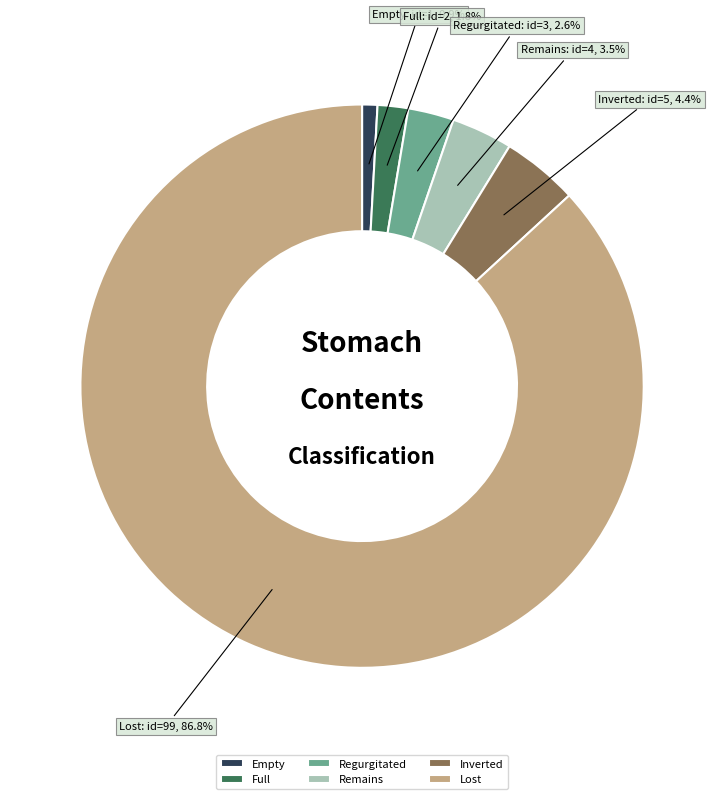

What percentage is the Empty slice, to the nearest percent?

1%